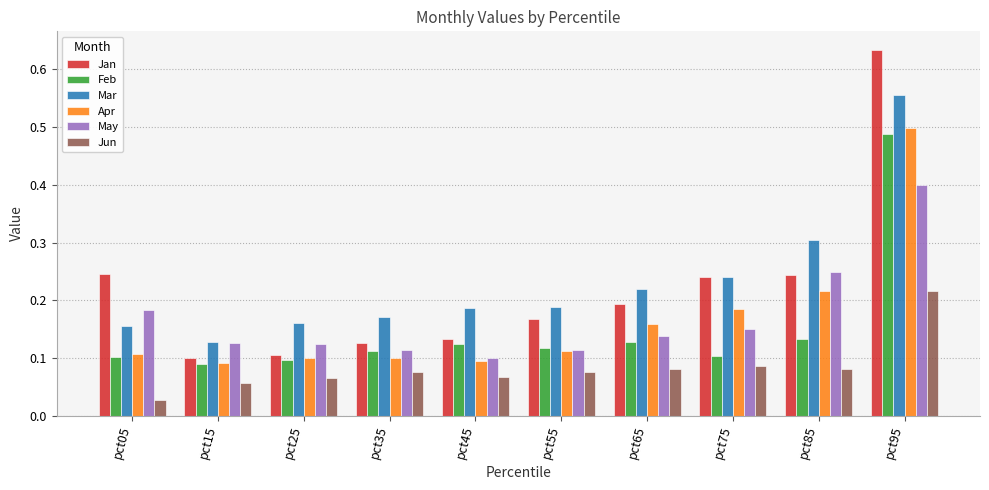

The value of Jan at pct25 is 0.1. True or false?

True